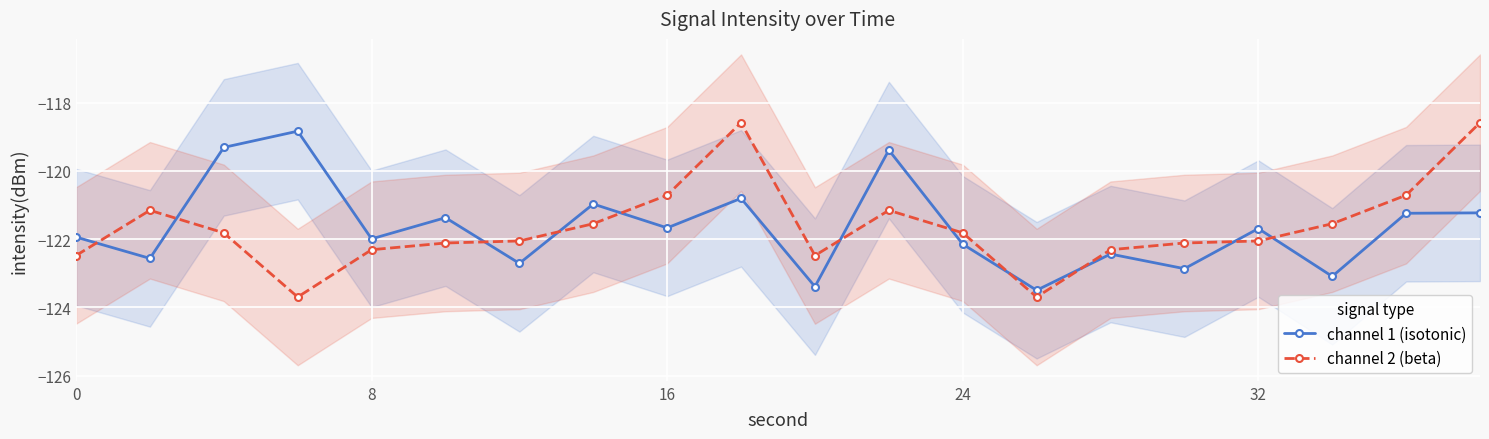

What is the minimum value for channel 1 (isotonic)?

-123.5